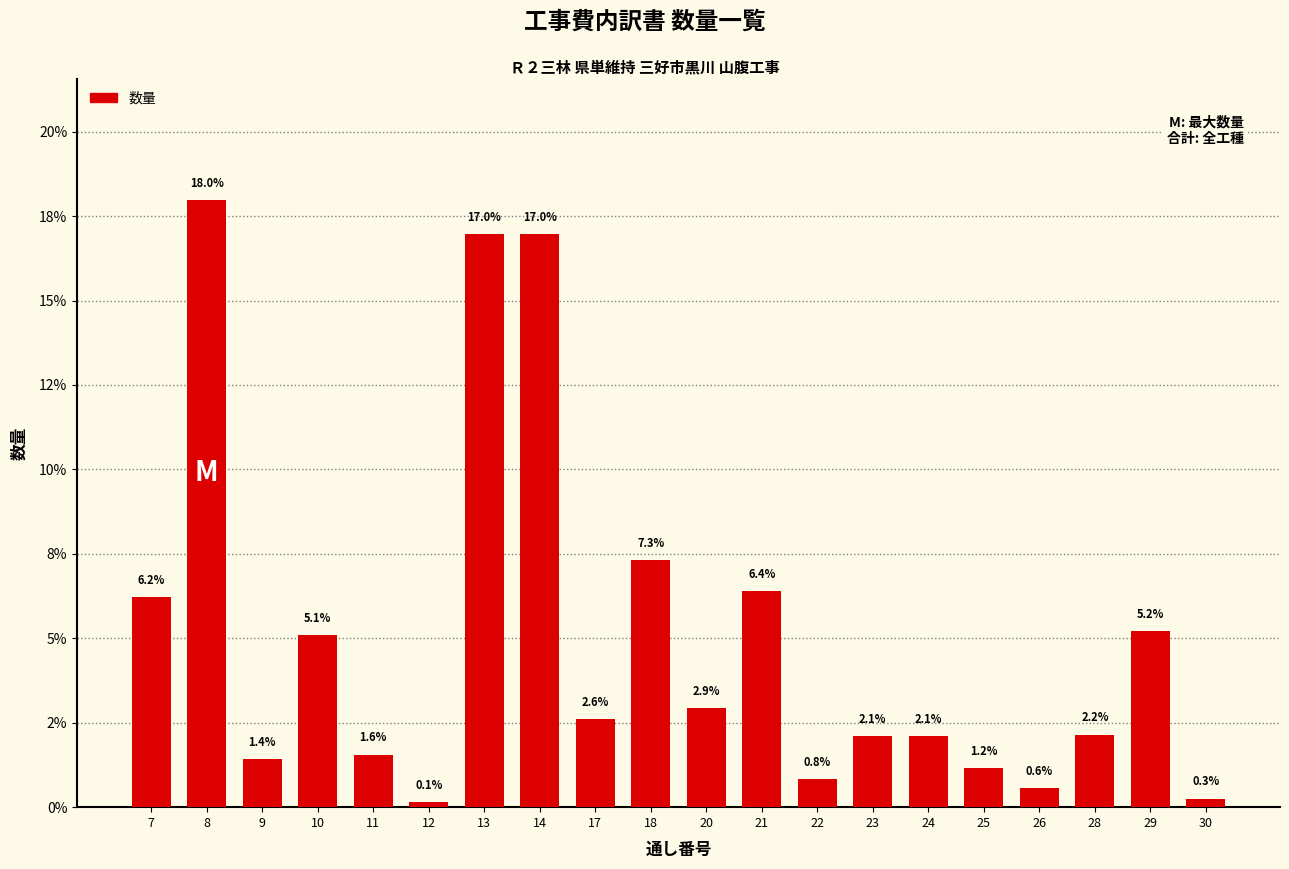

What is the difference between the second highest and minimum values?

16.8